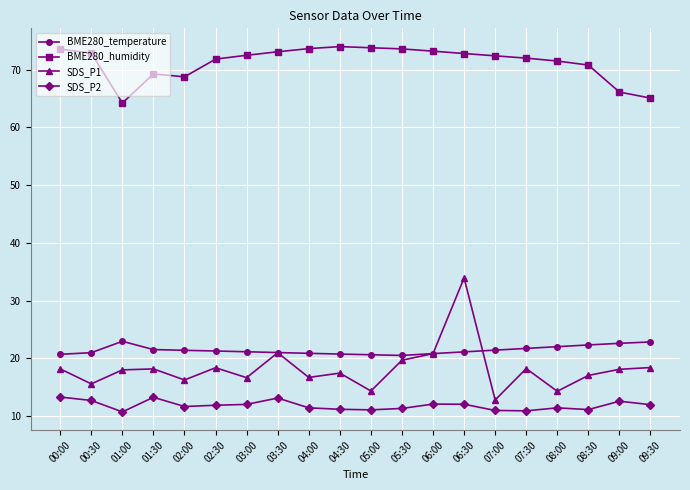

What is the difference between the BME280_humidity values at 05:30 and 07:30?

1.6